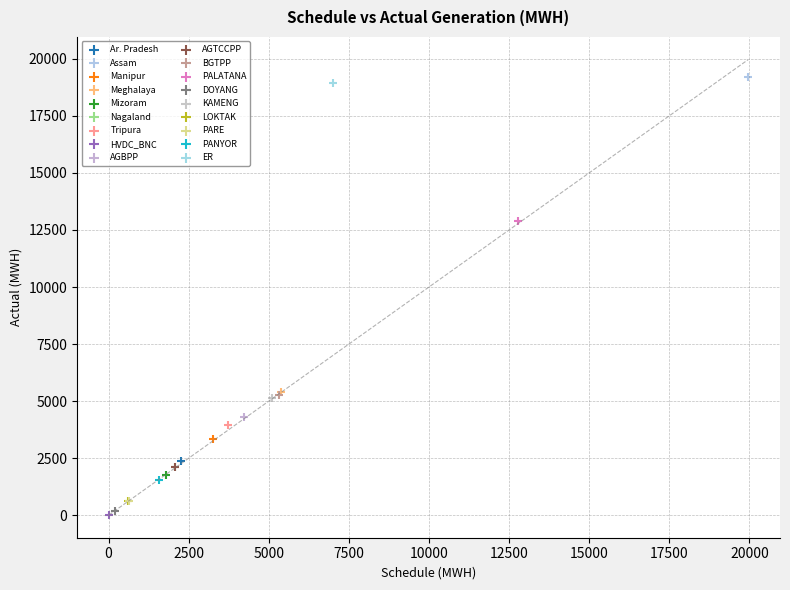

What are all the series names shown in the legend?

Ar. Pradesh, Assam, Manipur, Meghalaya, Mizoram, Nagaland, Tripura, HVDC_BNC, AGBPP, AGTCCPP, BGTPP, PALATANA, DOYANG, KAMENG, LOKTAK, PARE, PANYOR, ER